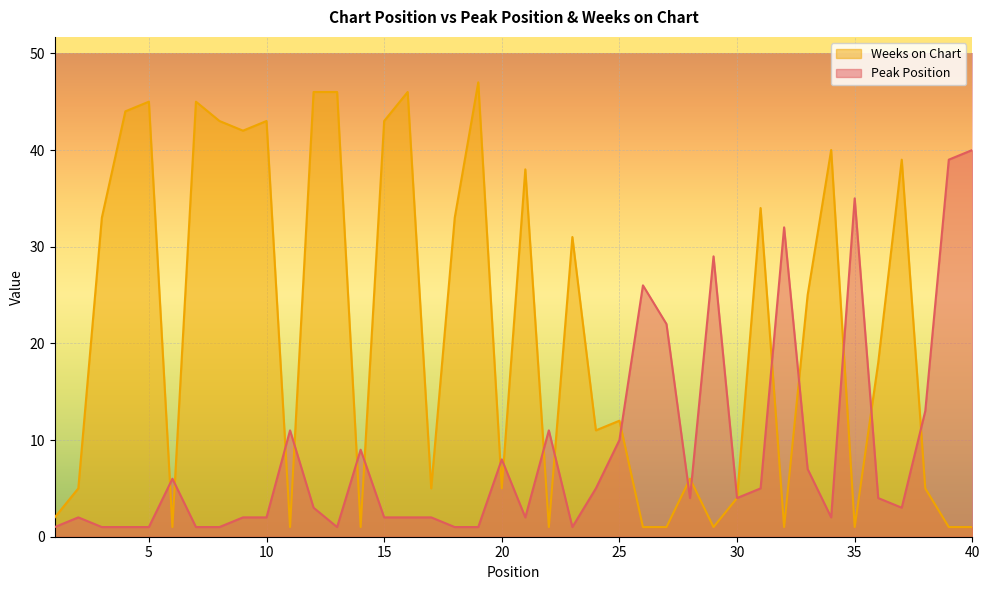

List the series in order of their overall mean, lowest first.

Peak Position, Weeks on Chart